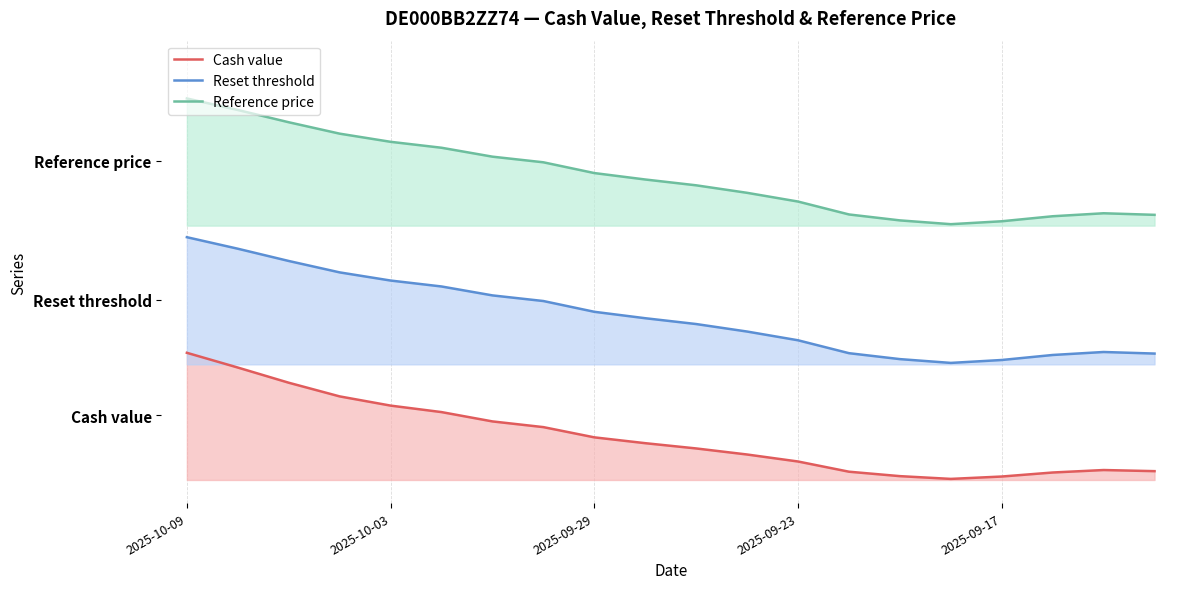

Reading left to right, what are all the values shown in this chart?

Cash value: 55.0	48.6	42.1	36.1	32.2	29.4	25.3	22.9	18.4	15.9	13.6	11.0	8.0	3.6	1.7	0.5	1.5	3.2	4.3	3.8
Reset threshold: 105.0	100.0	94.7	89.8	86.3	83.7	79.8	77.4	72.7	70.0	67.4	64.2	60.4	54.8	52.3	50.6	51.9	54.1	55.3	54.7
Reference price: 165.0	160.0	154.7	149.8	146.3	143.7	139.8	137.4	132.7	130.0	127.4	124.2	120.4	114.8	112.3	110.6	111.9	114.1	115.3	114.7